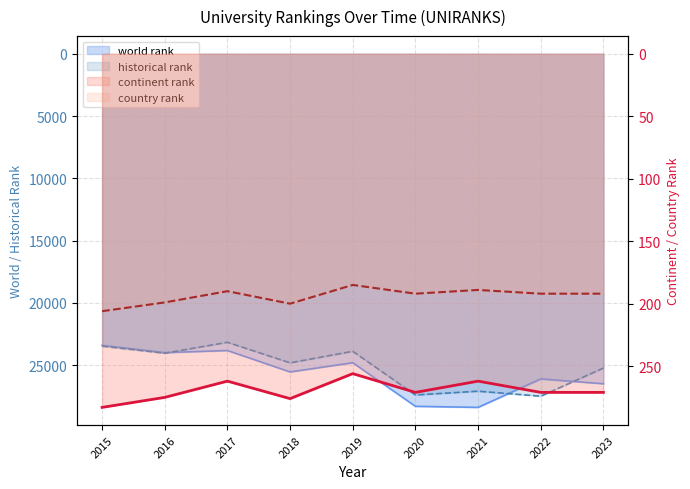

What is the average value of the UNIRANKS country rank series?

193.9